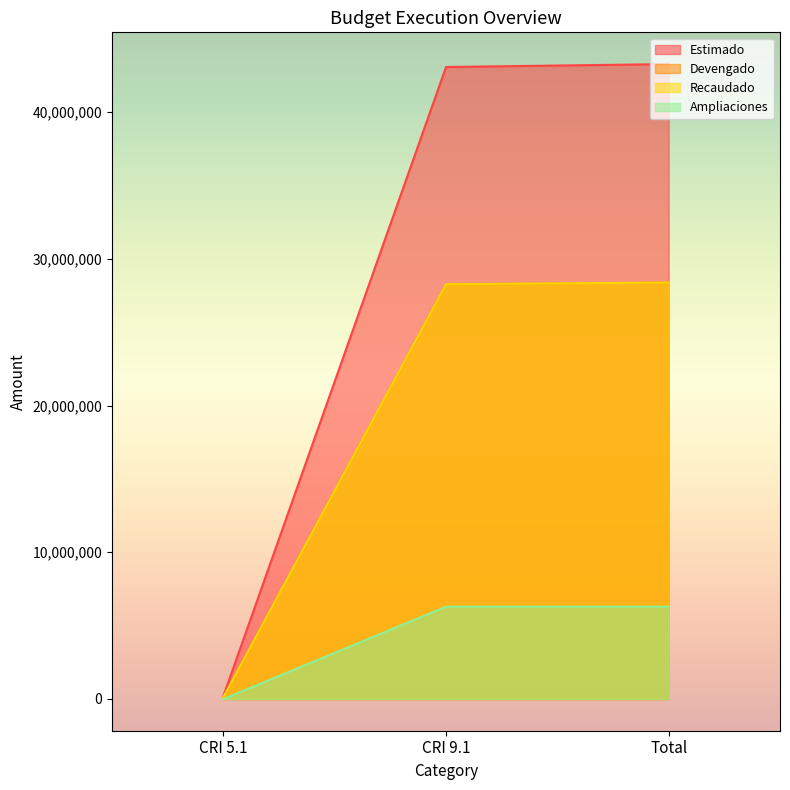

What is the difference between the highest and lowest values at CRI 5.1?

200000.0